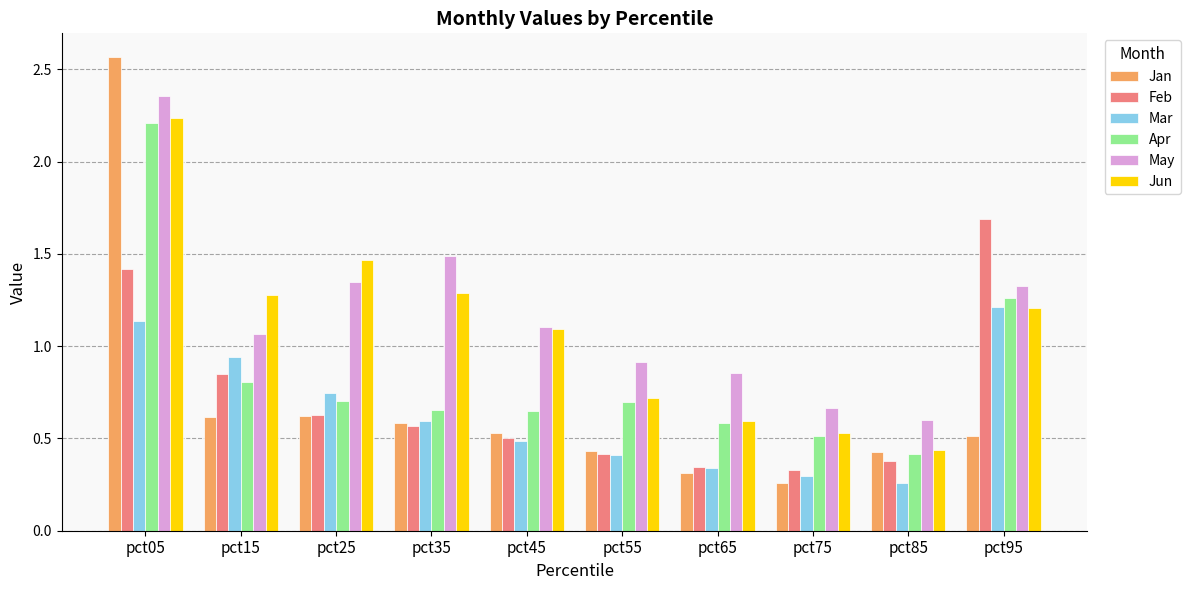

The value of Jan at pct65 is 0.3. True or false?

True